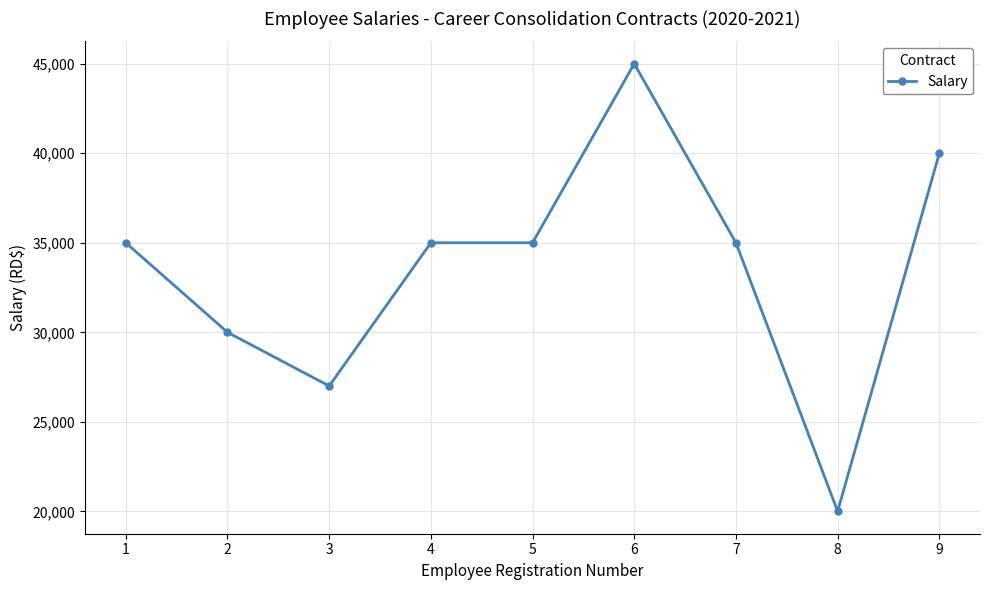

Which category has the lowest value across all series?

8